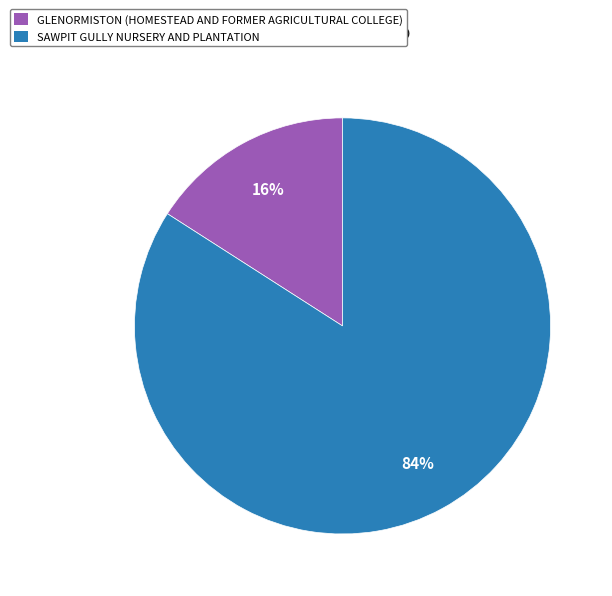

Rank the categories by value from lowest to highest.

GLENORMISTON (HOMESTEAD AND FORMER AGRICULTURAL COLLEGE), SAWPIT GULLY NURSERY AND PLANTATION